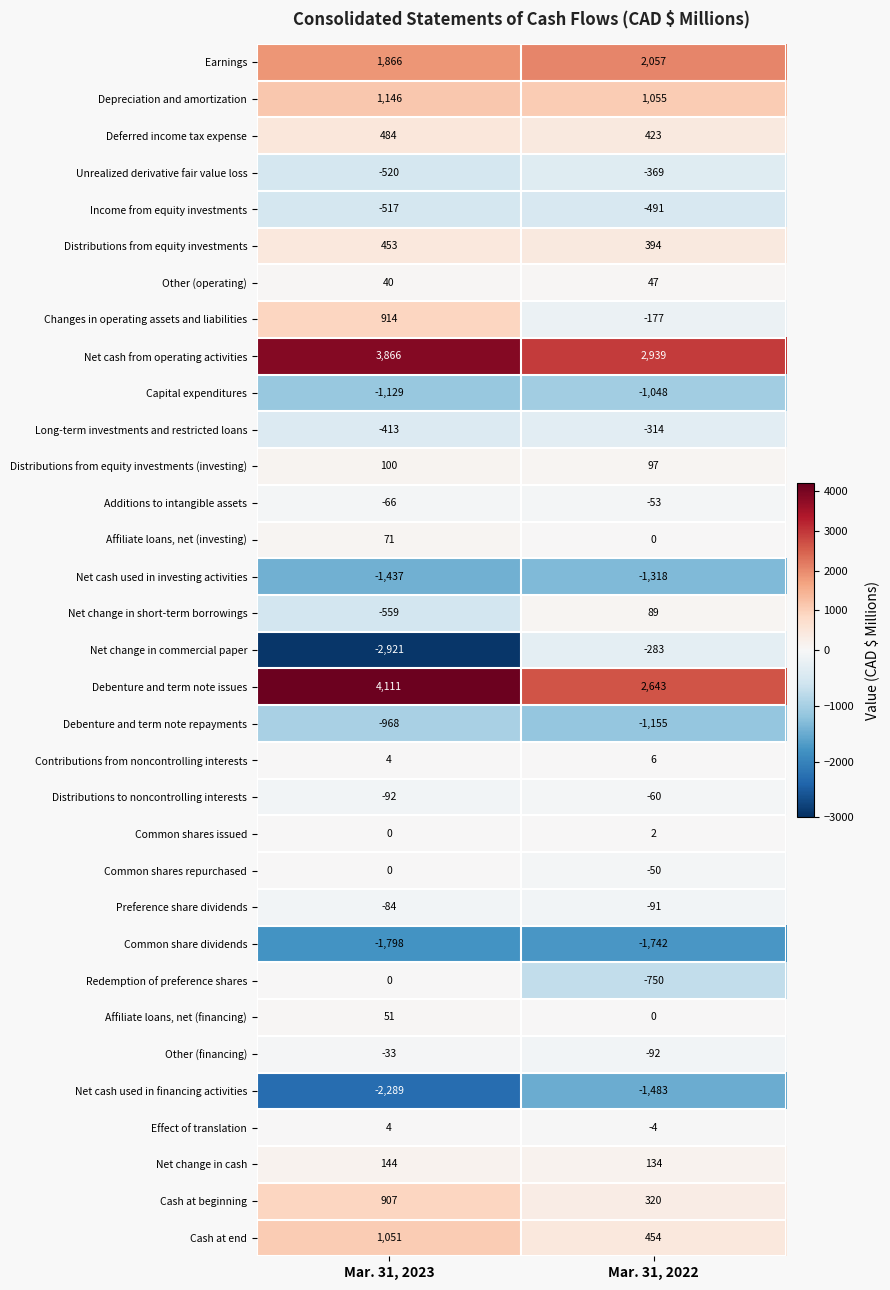

What is the difference between the maximum and minimum values in the Debenture and term note issues series?

1468